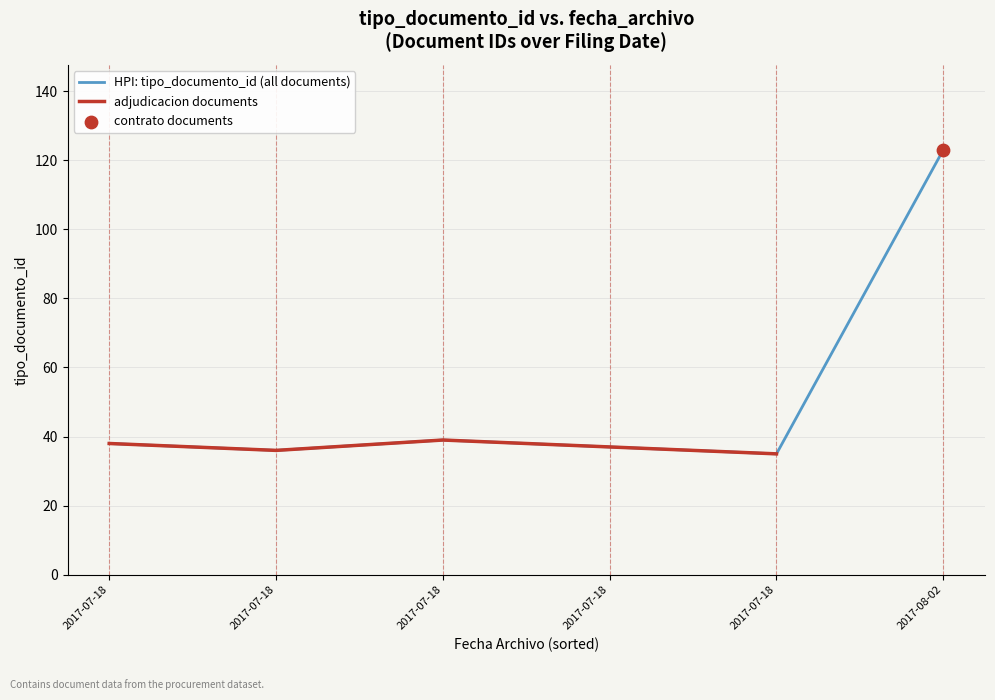

What is the change in value from 2017-07-18 12:40:07 to 2017-07-18 12:39:22?

+2